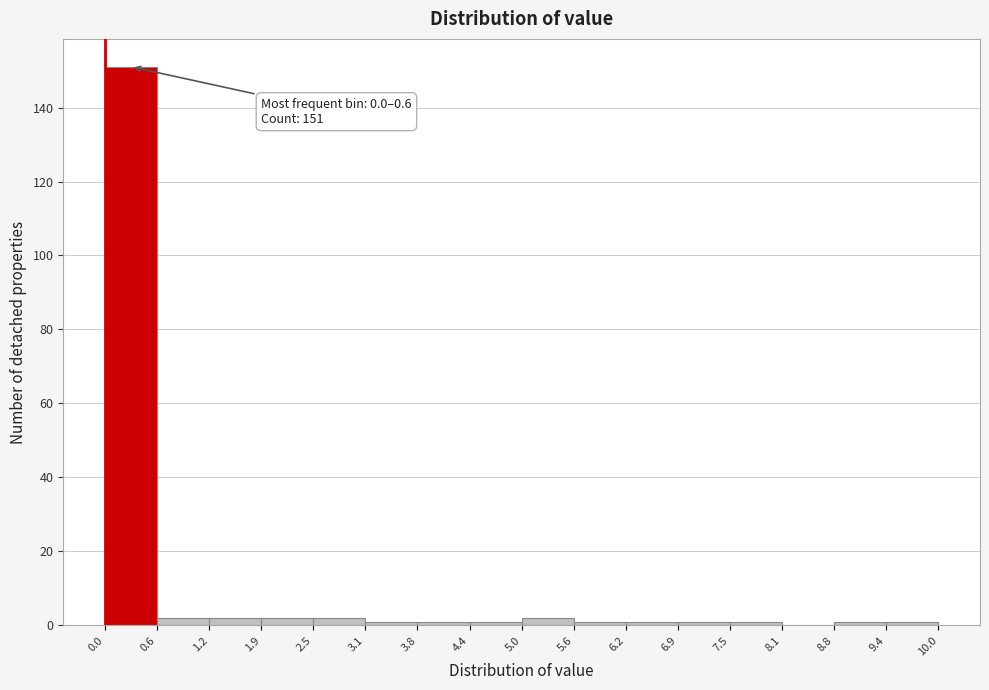

Which range on the x-axis has the tallest bar?

0.0 to 0.6